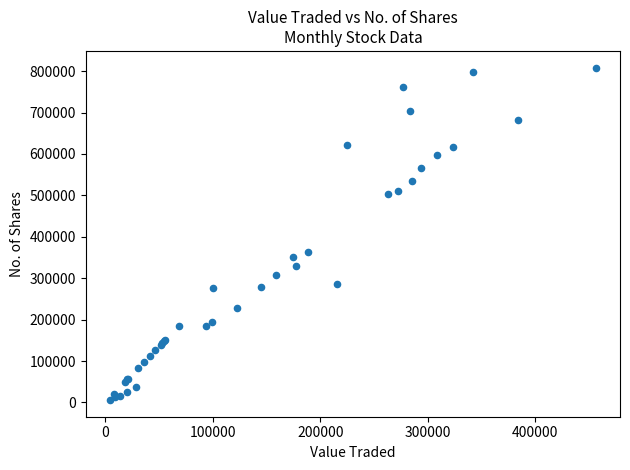

What Y value in the scatter plot is closest to 407198?

364185